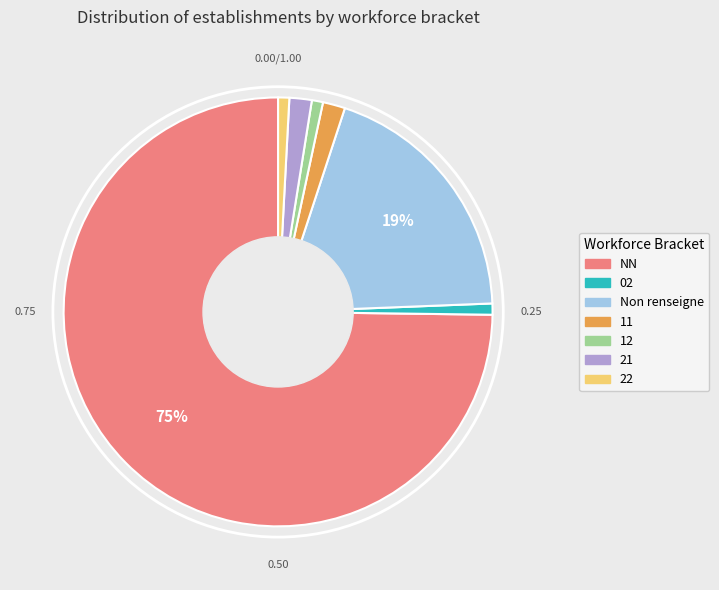

Which category has the biggest portion of the pie?

NN